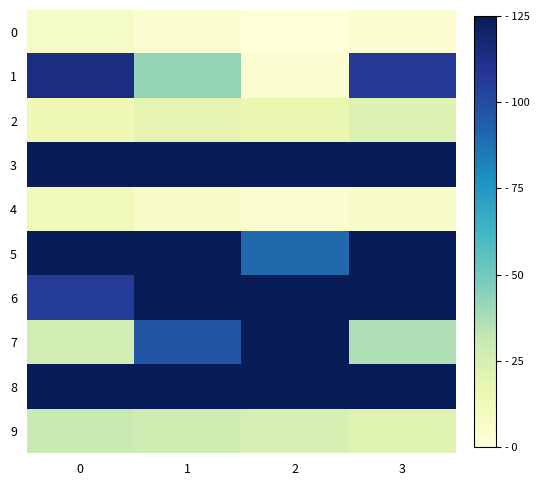

Which label corresponds to the smallest value in the chart?

2